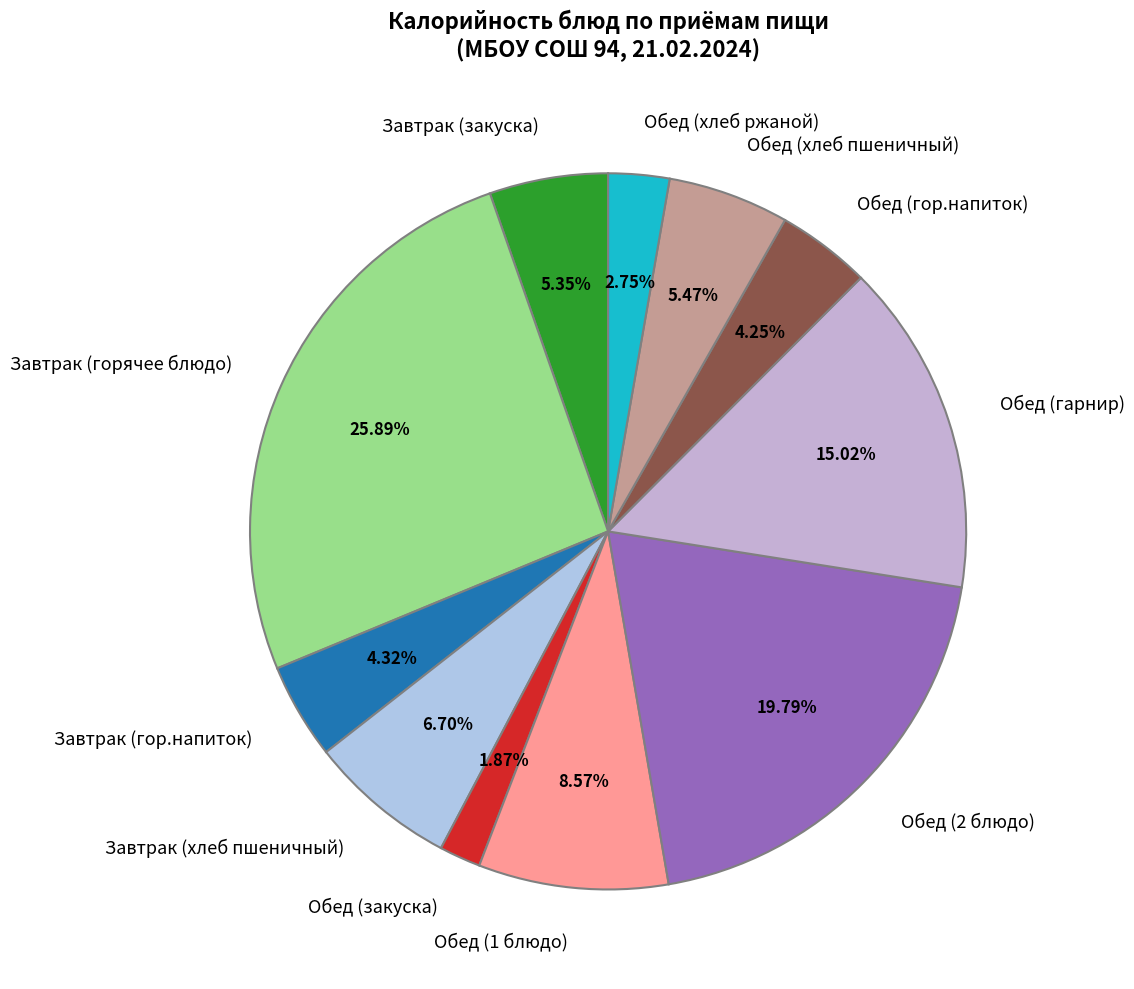

Is Обед (2 блюдо) the majority of the pie?

No